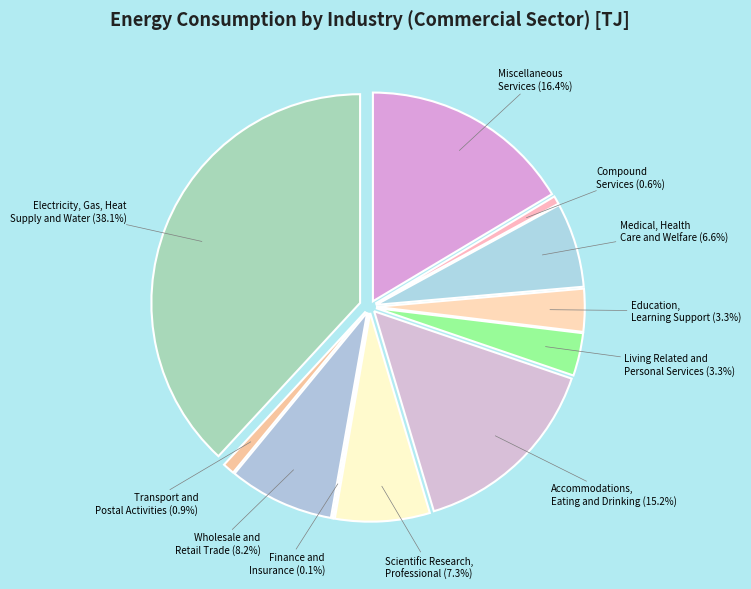

What is the ratio of the value at Accommodations, Eating and Drinking to the value at Electricity, Gas, Heat Supply and Water?

0.4